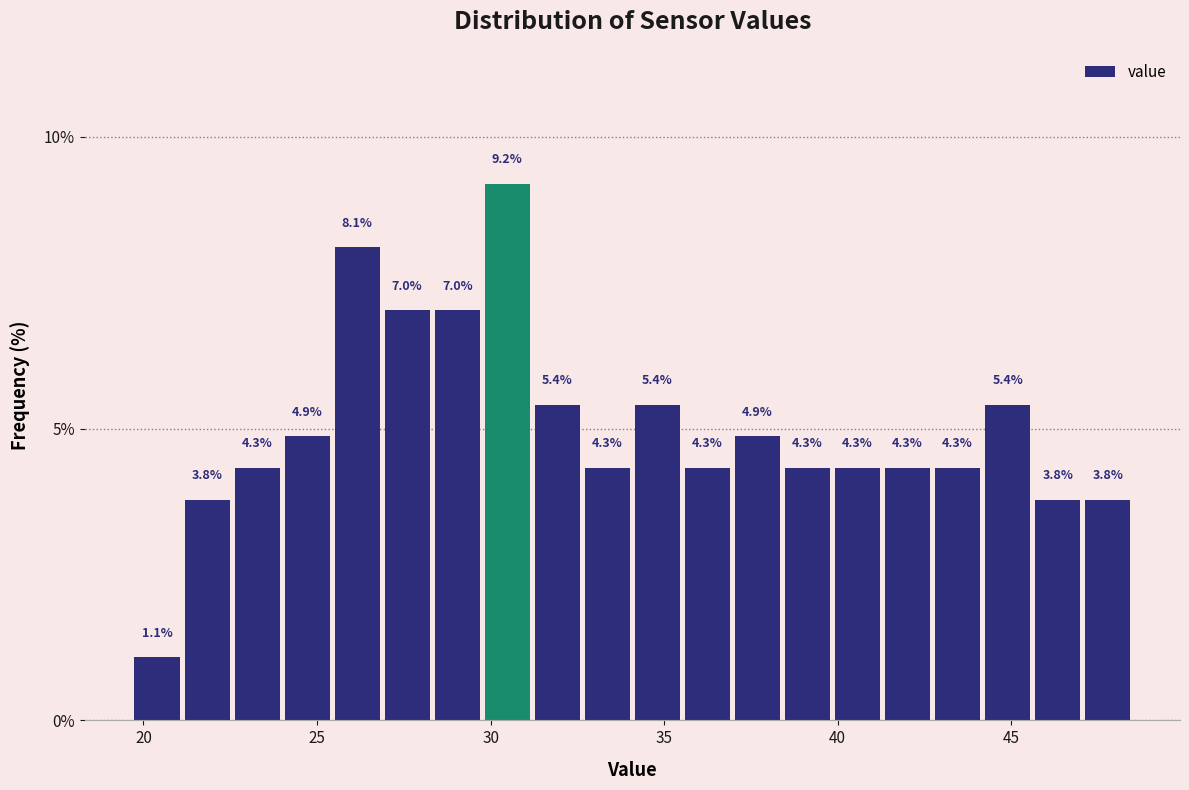

Around what value on the x-axis is the tallest bar? Give the approximate position of its centre, as read against the axis.

30.5